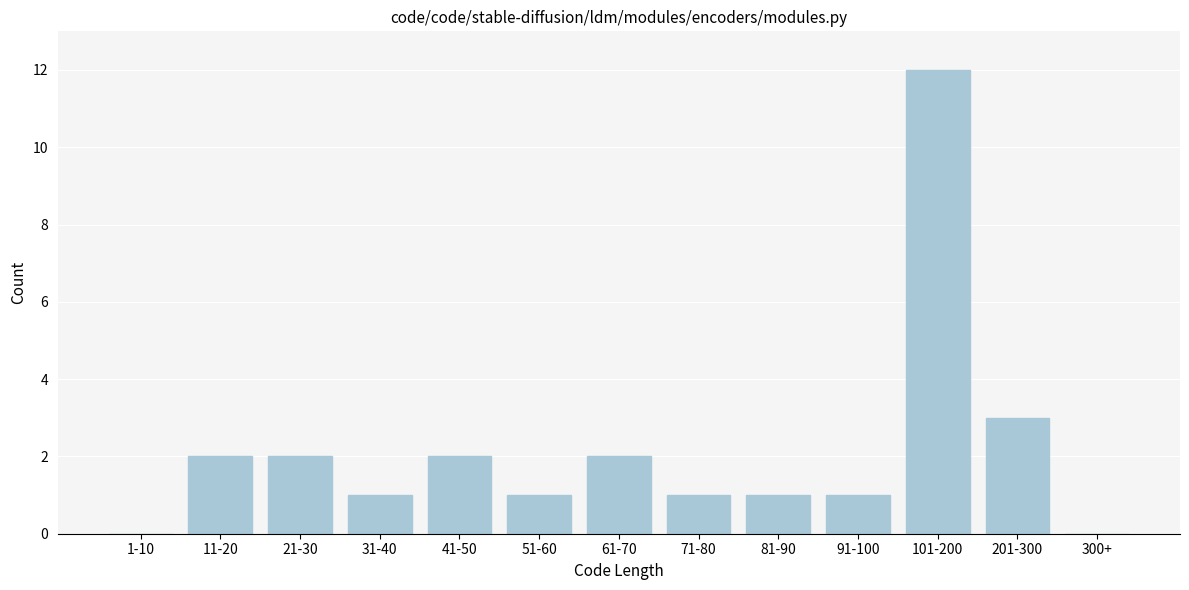

Reading left to right, extract all data points from this chart.

1-10=0	11-20=2	21-30=2	31-40=1	41-50=2	51-60=1	61-70=2	71-80=1	81-90=1	91-100=1	101-200=12	201-300=3	300+=0